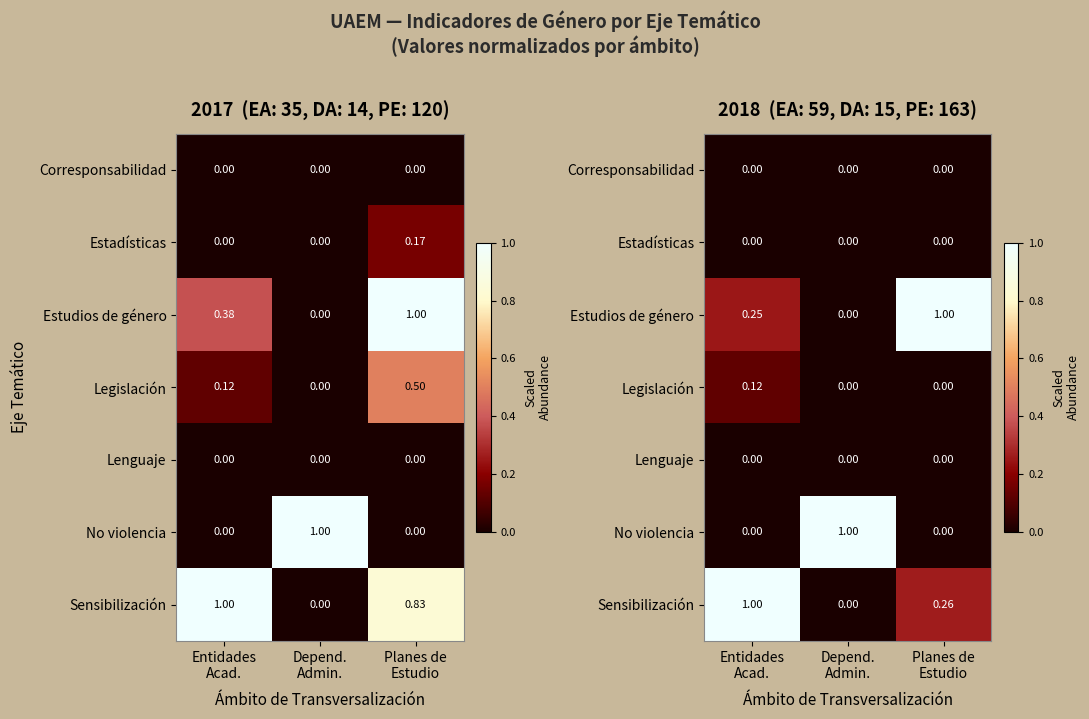

Is it true that Legislación equals 0.1 at Entidades Acad.?

False